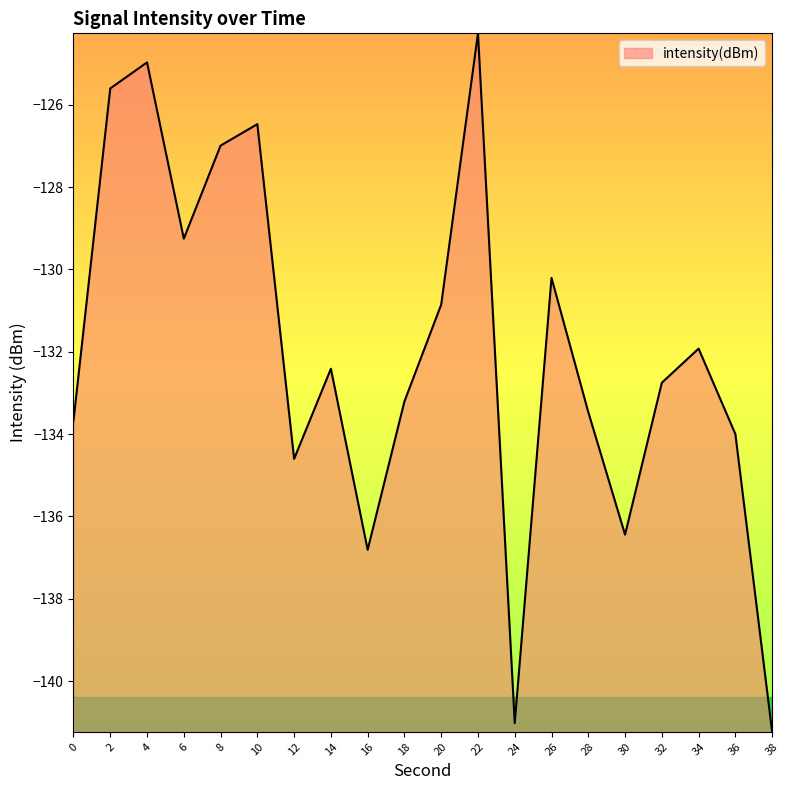

List the labels in order of value, smallest first.

38, 24, 16, 30, 12, 36, 0, 28, 18, 32, 14, 34, 20, 26, 6, 8, 10, 2, 4, 22